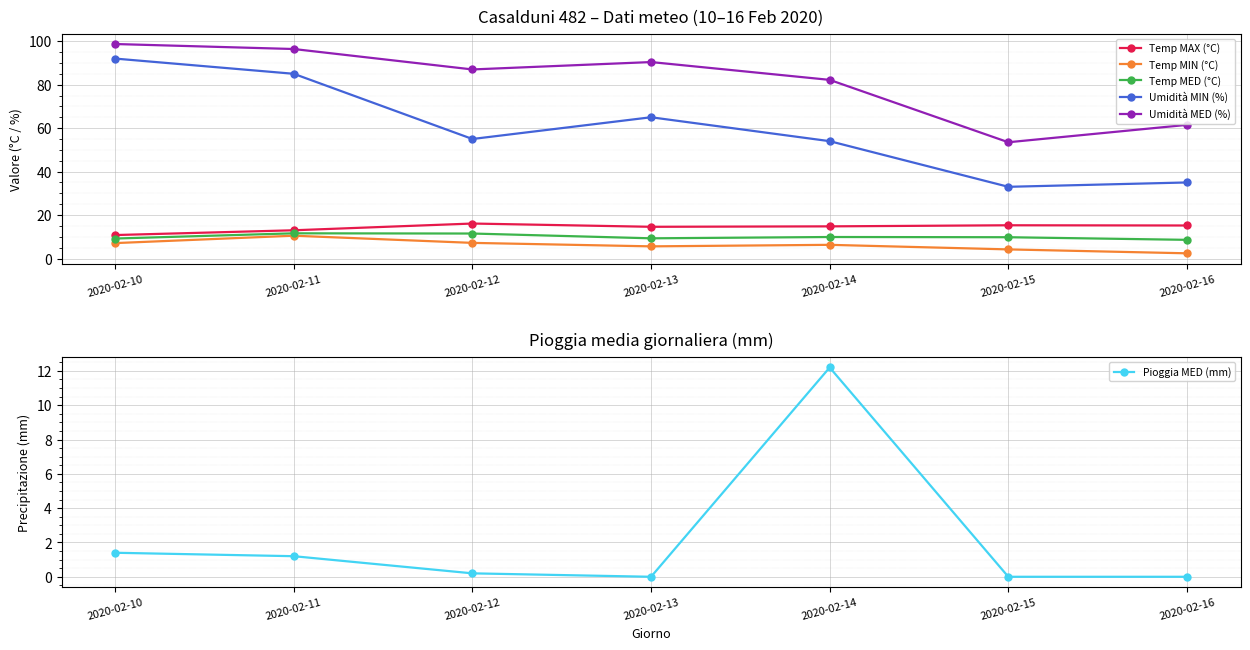

What is the difference between the second highest and second lowest values in the Umidità MED (%) series?

34.9